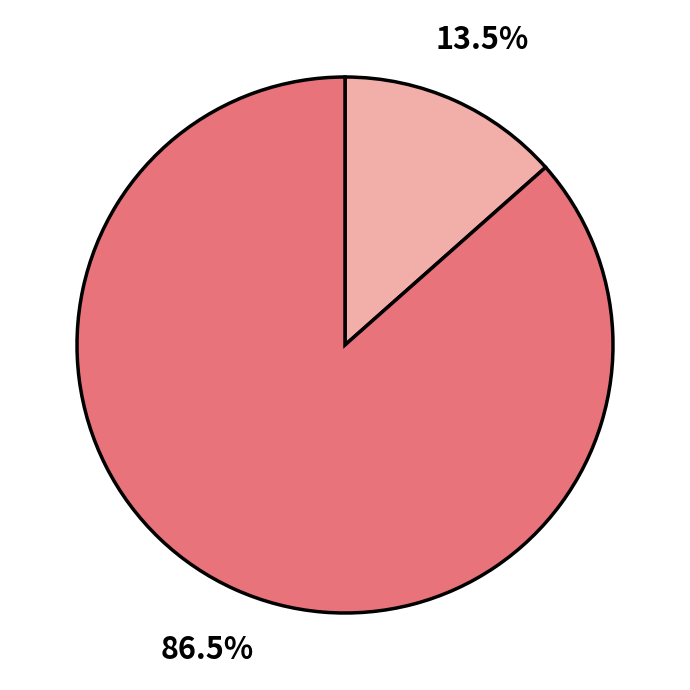

Is there a majority slice in this chart?

Yes